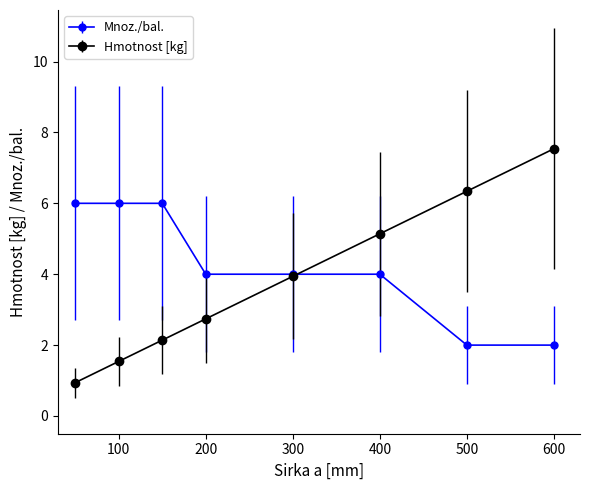

Reading left to right, extract all data points from this chart.

Mnoz./bal.: 6.0	6.0	6.0	4.0	4.0	4.0	2.0	2.0
Hmotnost [kg]: 0.9	1.5	2.1	2.7	3.9	5.1	6.3	7.5